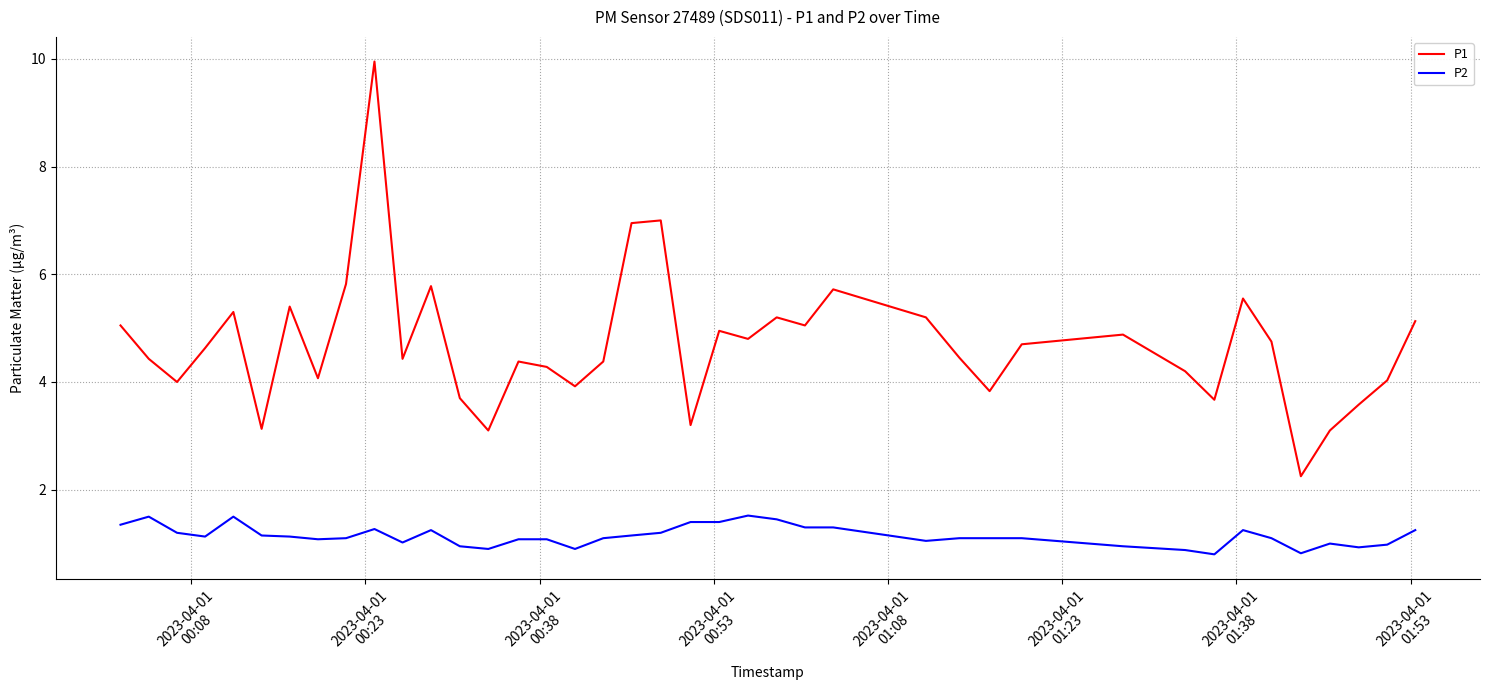

Which series has the largest range (max minus min)?

P1